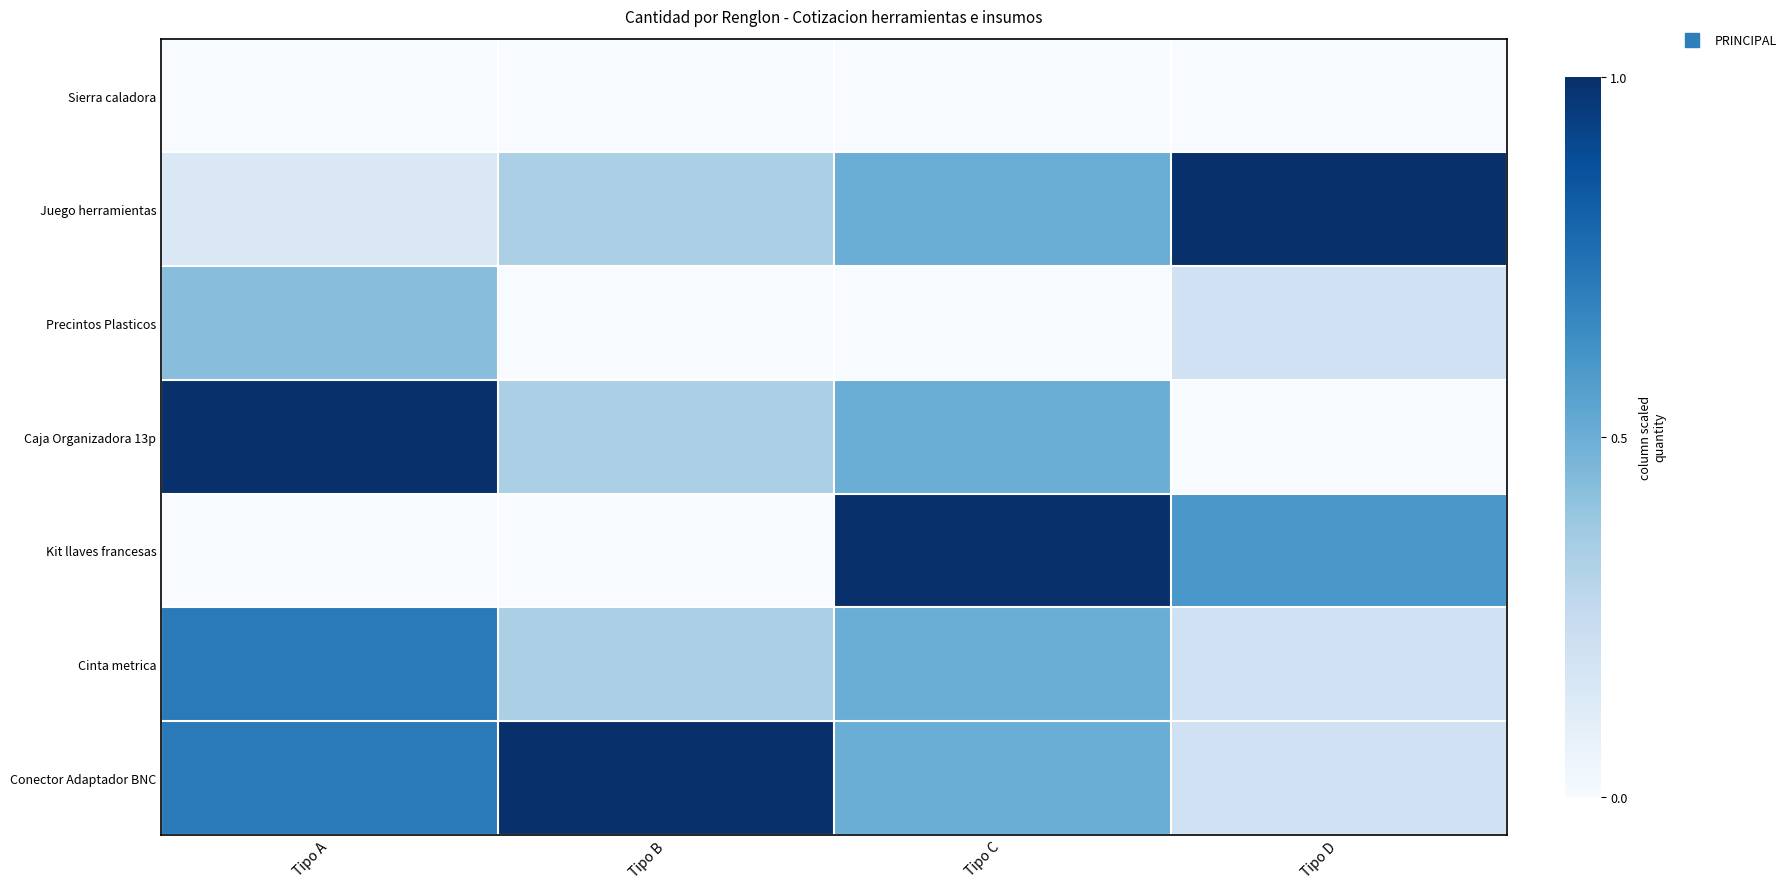

At how many categories does at least one series exceed 0?

4